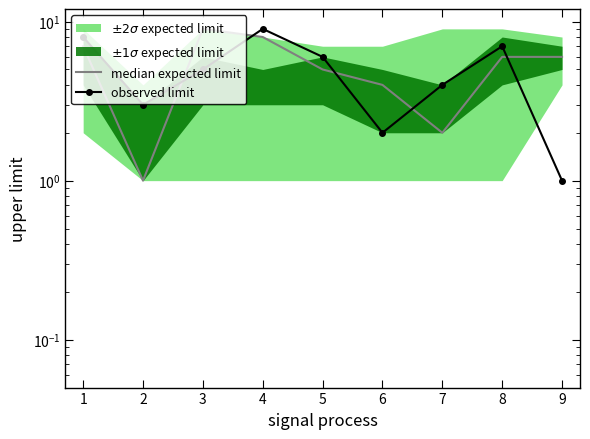

What is the value of the 3rd point from the left?

9